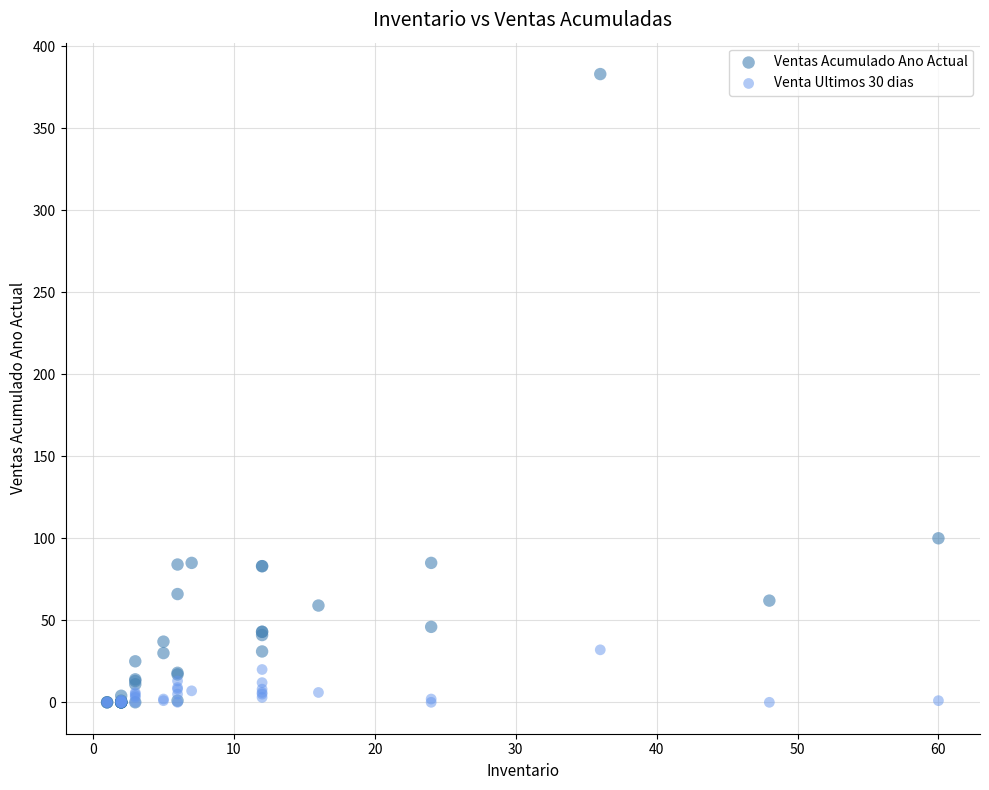

In the Ventas Acumulado Ano Actual series, what Y value is closest to 191?

100